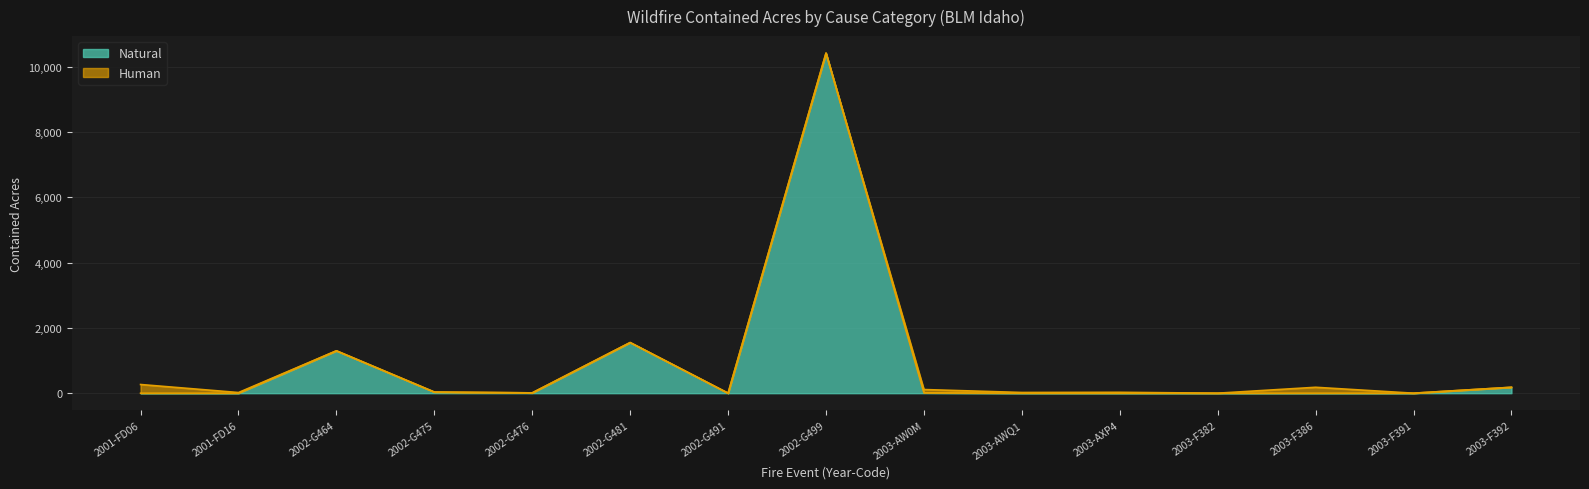

What is the label of the 15th point from the right?

2001-FD06